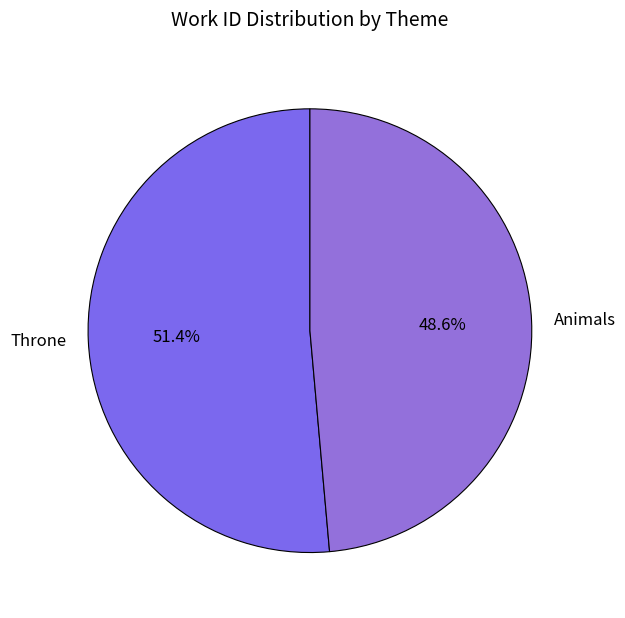

To the nearest percent, what is the combined percentage of Animals and Throne?

100%